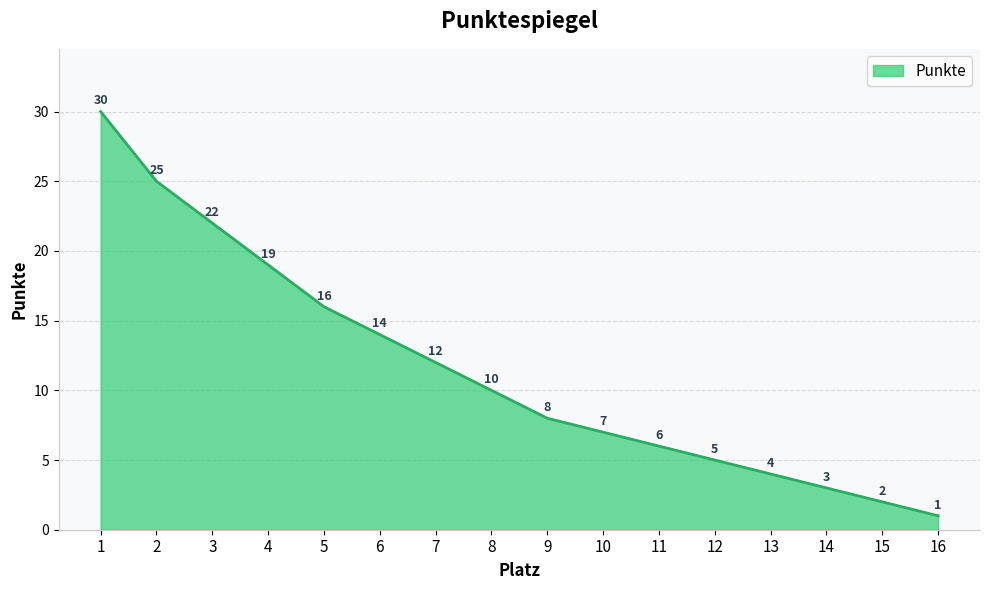

What is the maximum value shown in the chart?

30